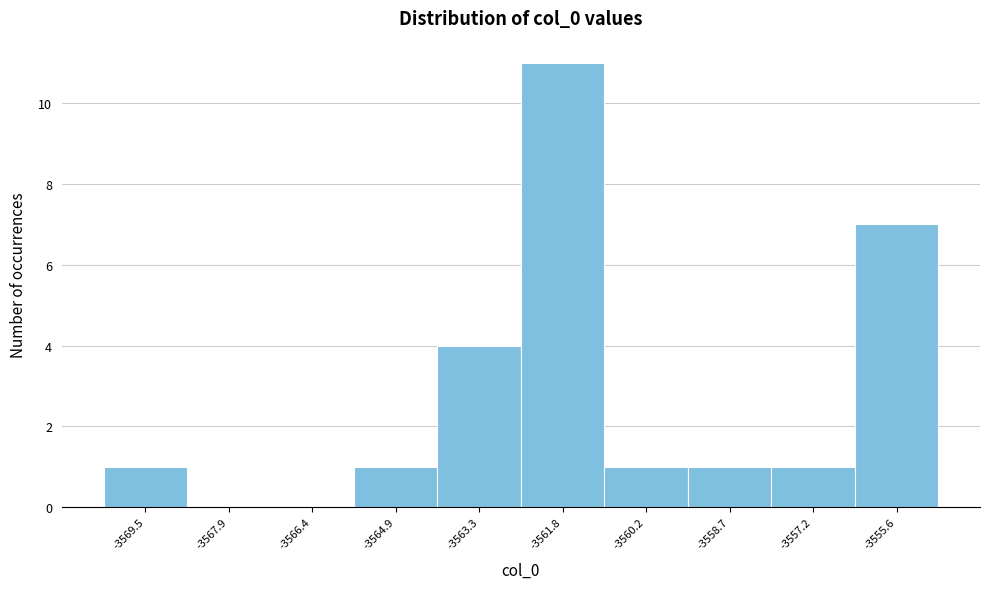

Reading right to left, transcribe all the data shown in this chart.

-3555.6=7	-3557.2=1	-3558.7=1	-3560.2=1	-3561.8=11	-3563.3=4	-3564.9=1	-3566.4=0	-3567.9=0	-3569.5=1